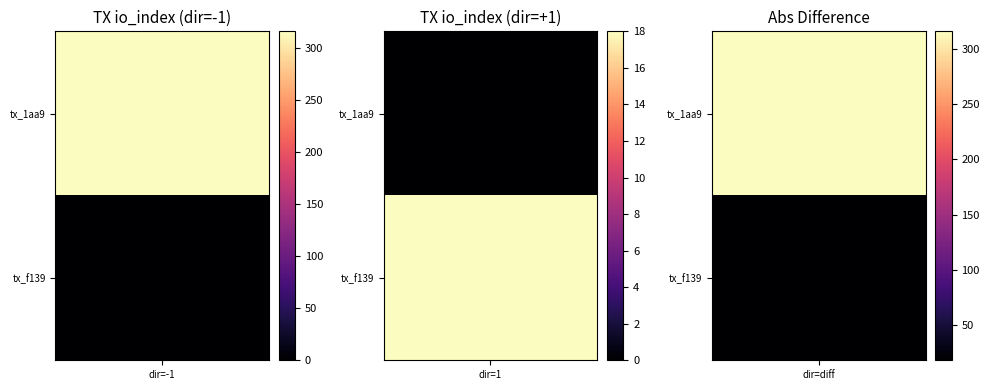

What is the sum of the 1aa91dc2cf9381bae22efe119e8bfa02a3953e2 values at direction and io_index?

315